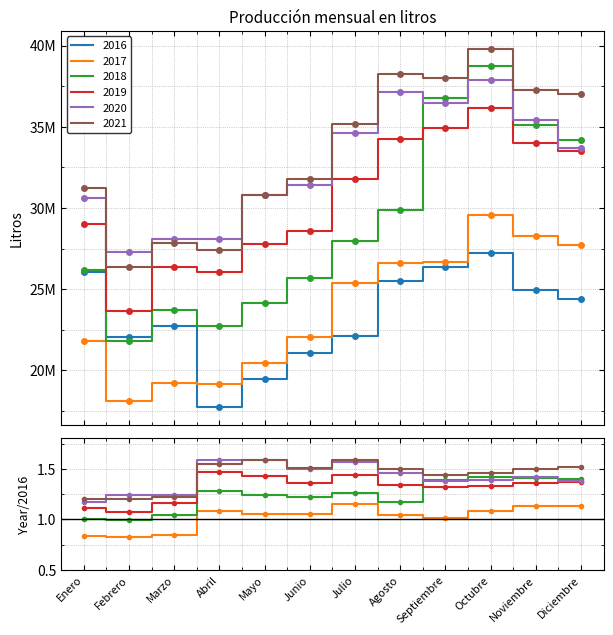

What is the difference between the highest and lowest values at Enero?

9375483